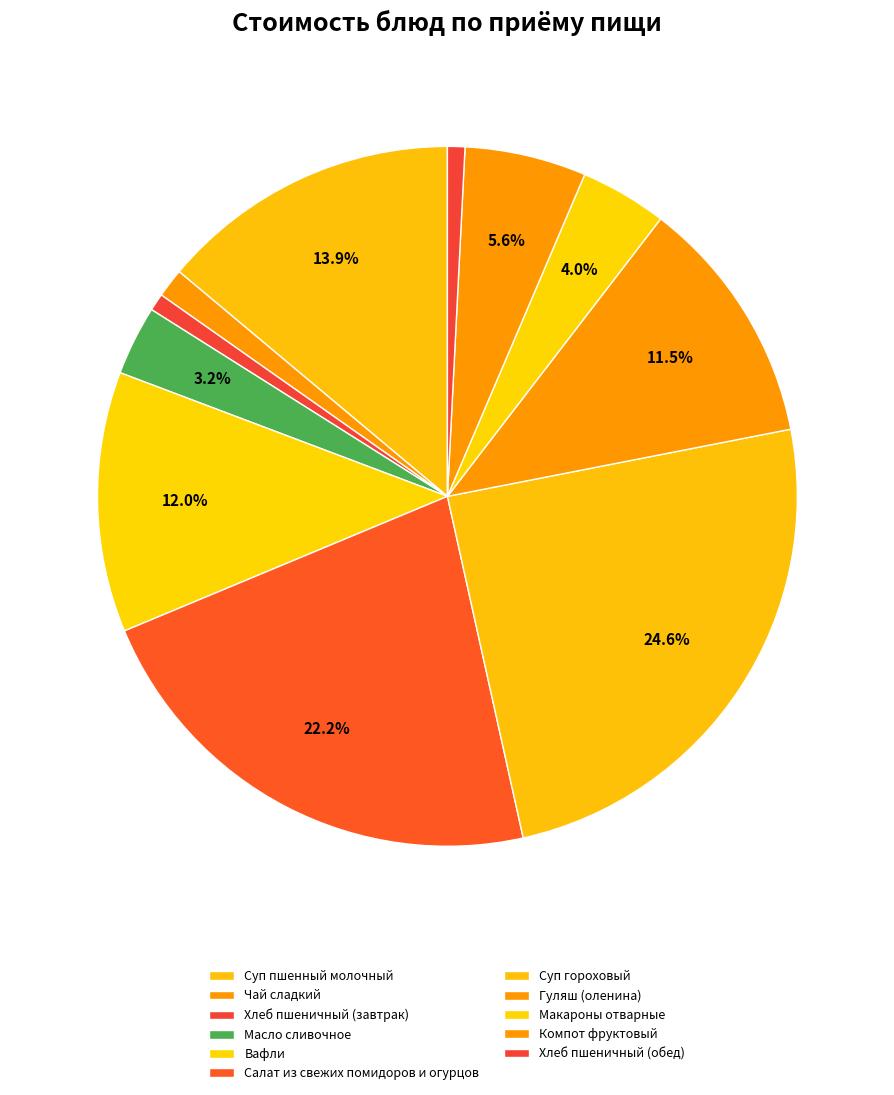

How many segments does this pie chart have?

11